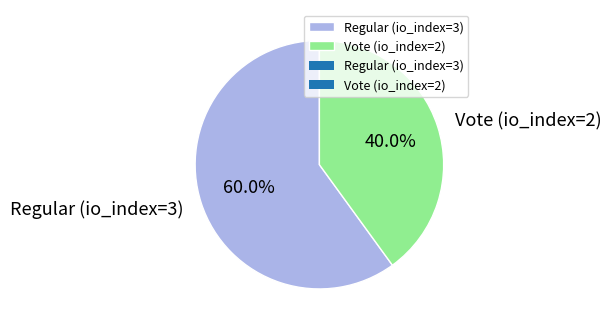

To the nearest percent, what is the average slice percentage?

50%